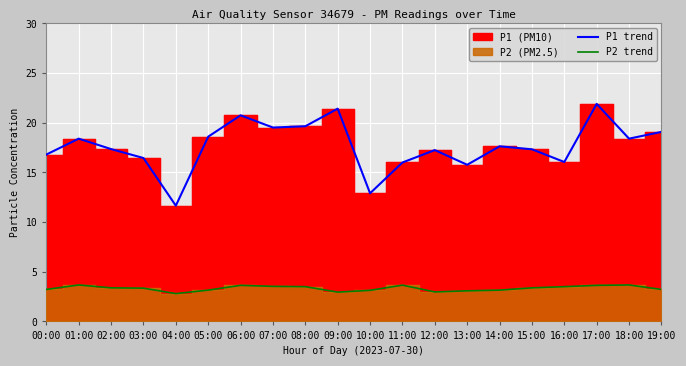

What is the difference between the maximum and minimum values in the P2 trend series?

0.9